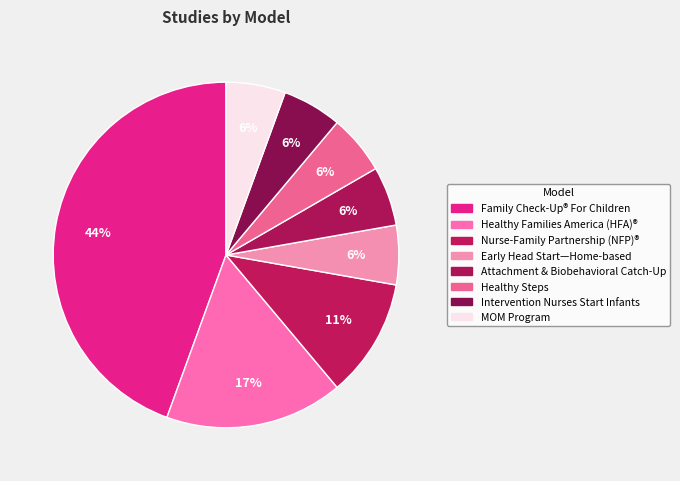

How many slices are in this pie chart?

8